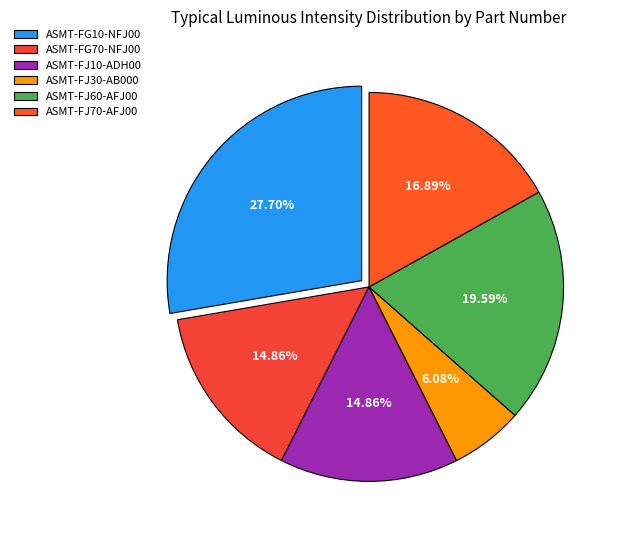

To the nearest percent, what portion does ASMT-FJ30-AB000 represent?

6%